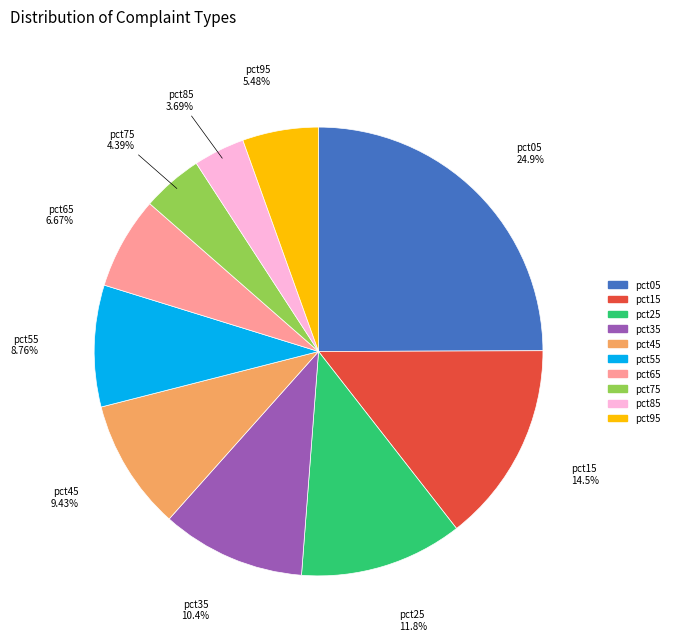

What percentage is the pct35 slice, to the nearest percent?

10%